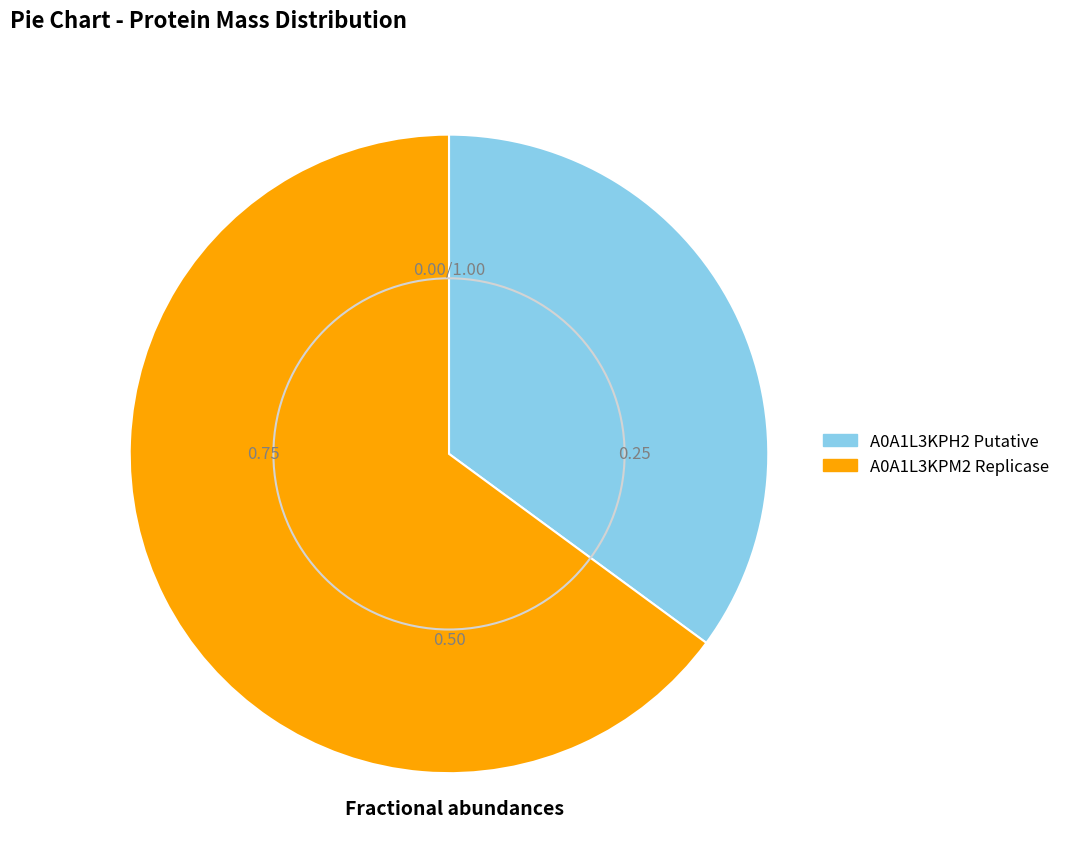

True or false: A0A1L3KPM2 Replicase accounts for 75% of the total.

False